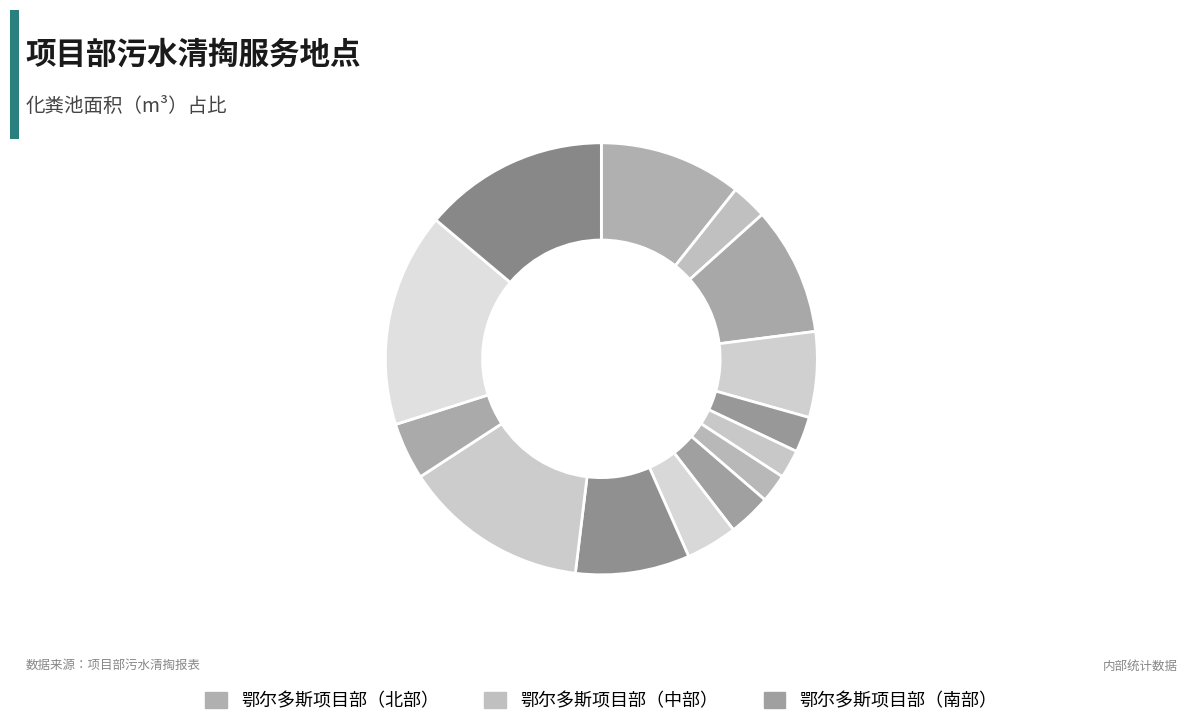

Which slice is the largest?

棋盘井分部